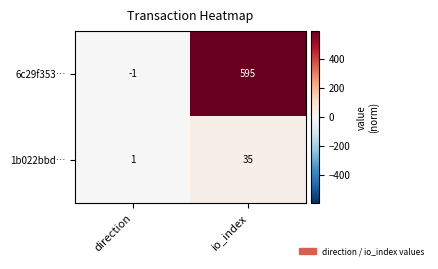

The 1b022bbd… series shows 16 at io_index. True or false?

False